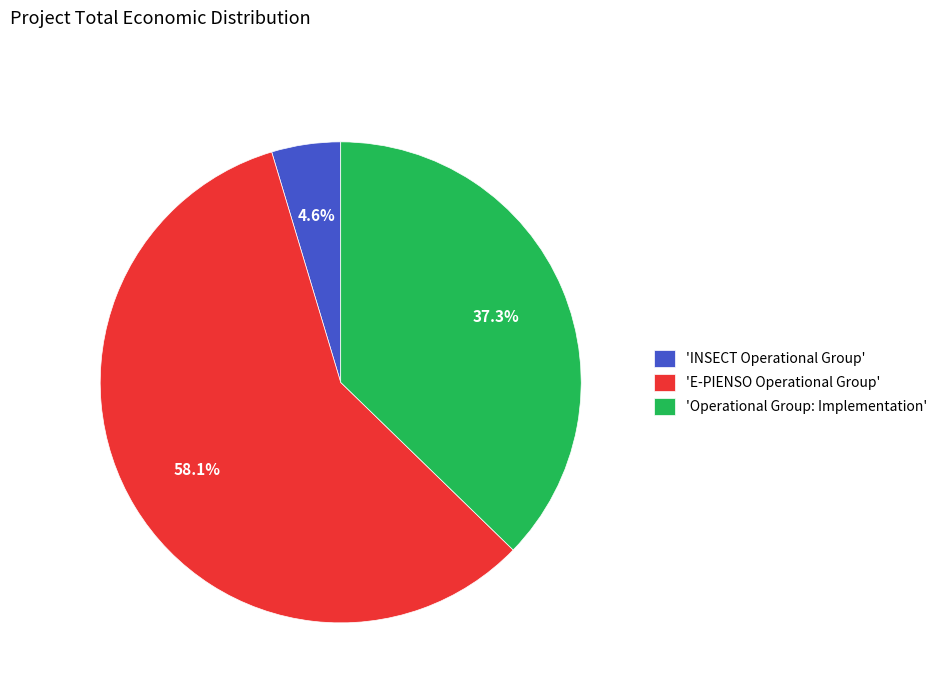

Approximately how many times larger is the value at 'Operational Group: Implementation' compared to 'E-PIENSO Operational Group'?

0.6